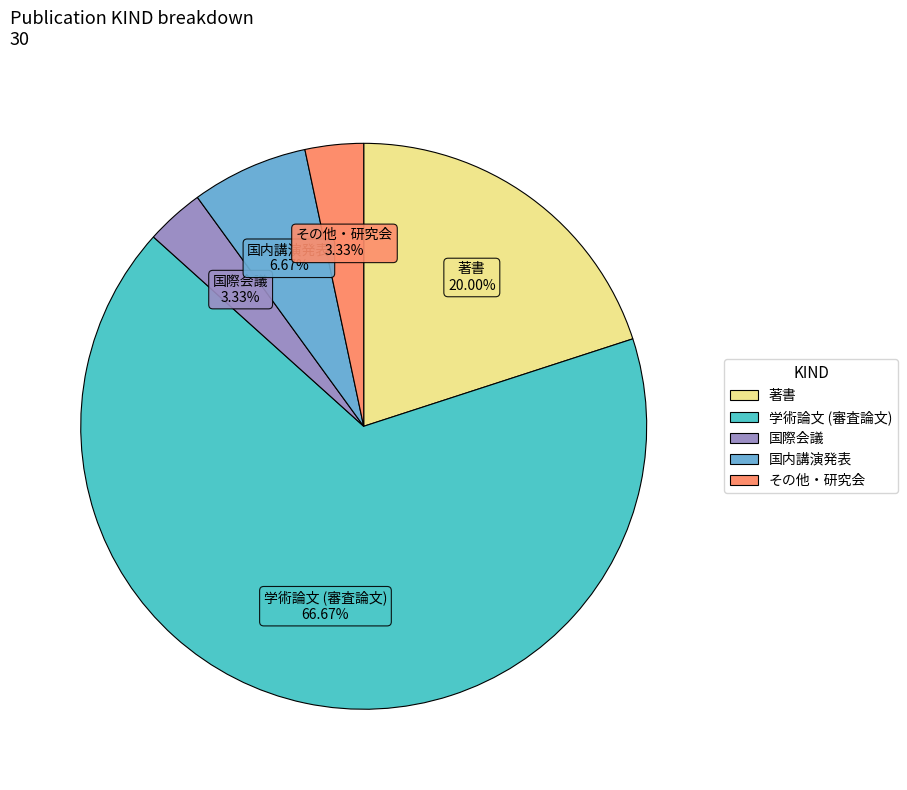

Is it true that 著書 is 20% of the pie?

True